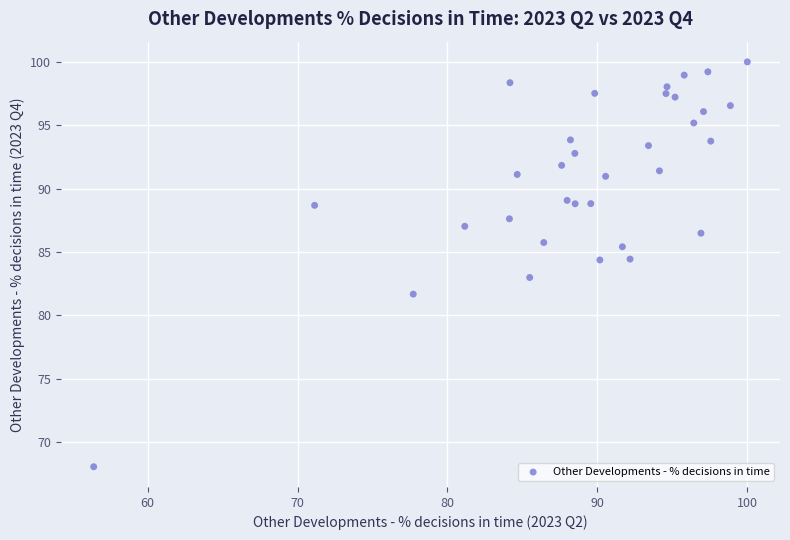

What is the range of Y values (max minus min)?

31.9